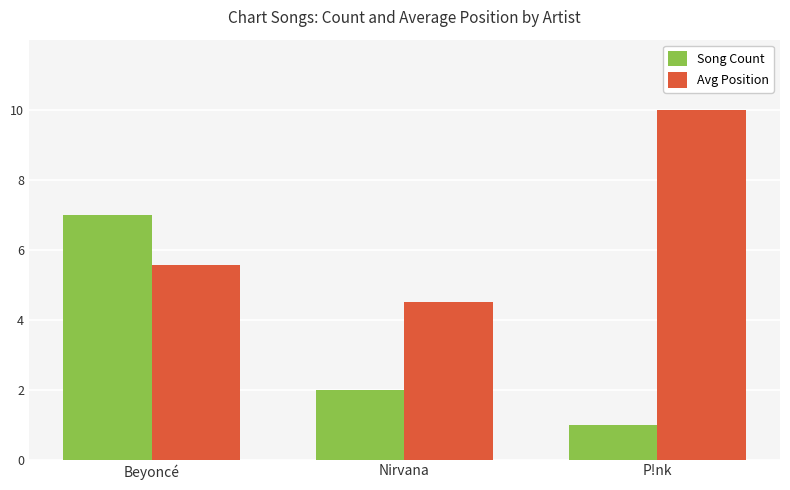

What is the spread (max minus min) of values at P!nk?

9.0